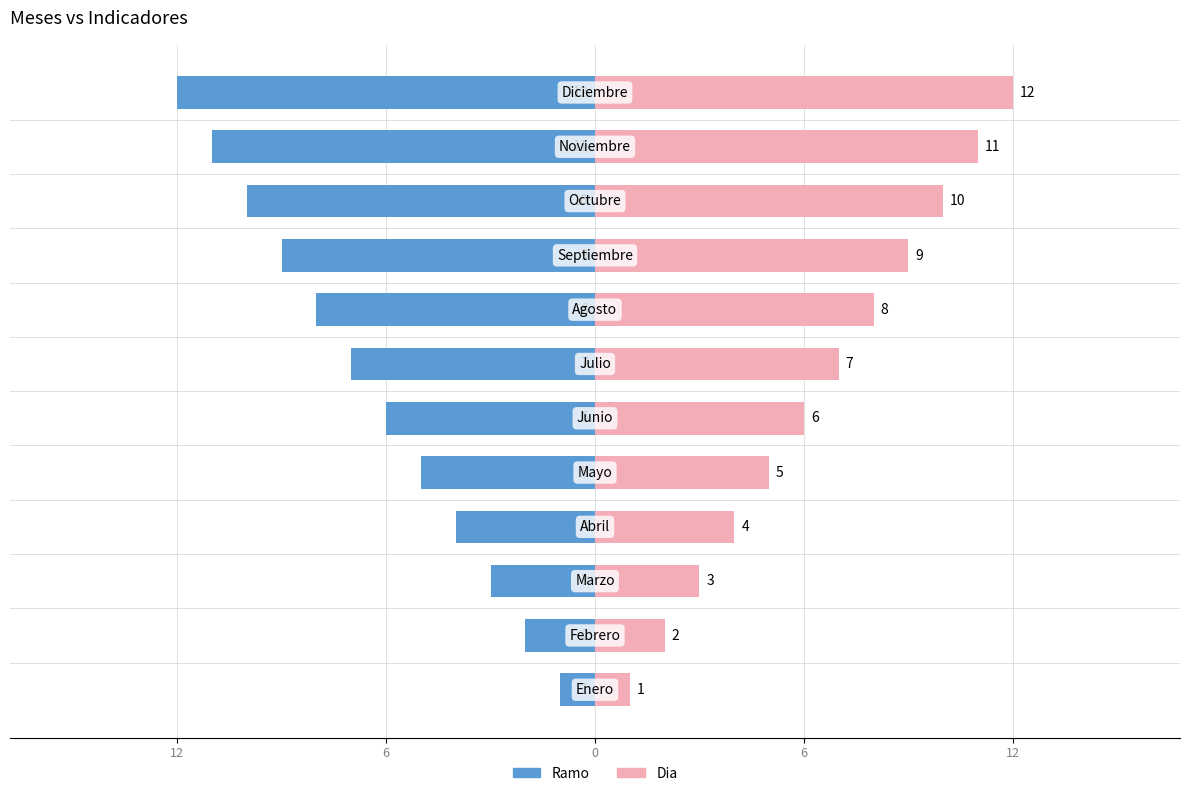

Which series has the widest spread of values?

Ramo